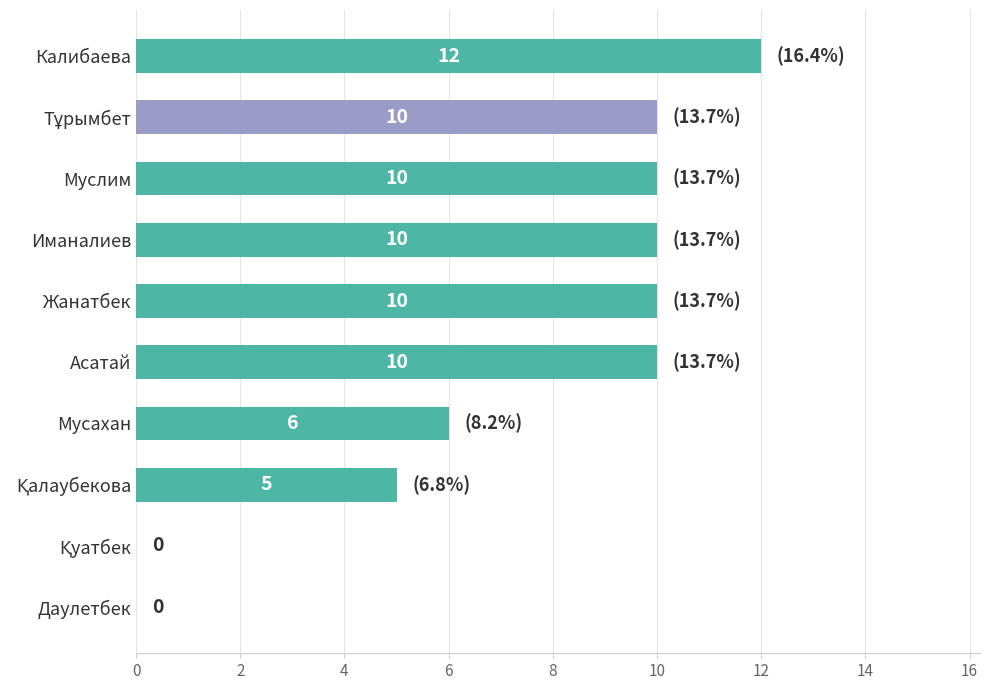

At which label is the value closest to 6?

Мусахан